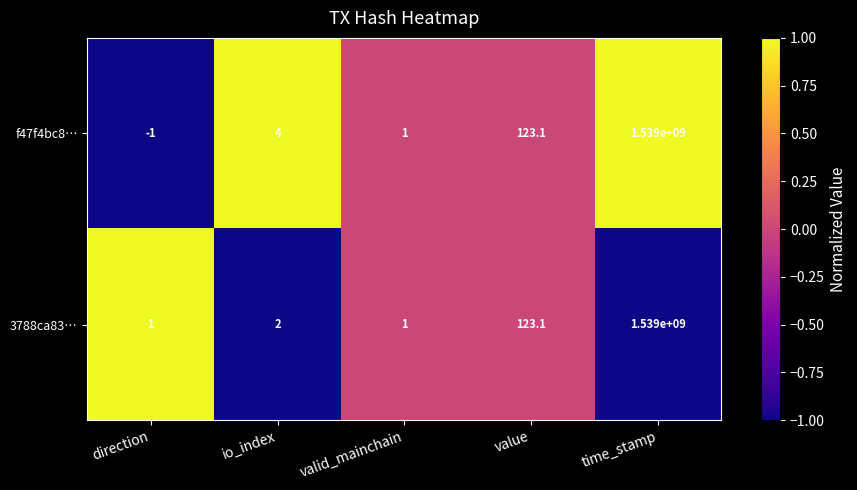

What value does the 3788ca83… series have at io_index?

2.0